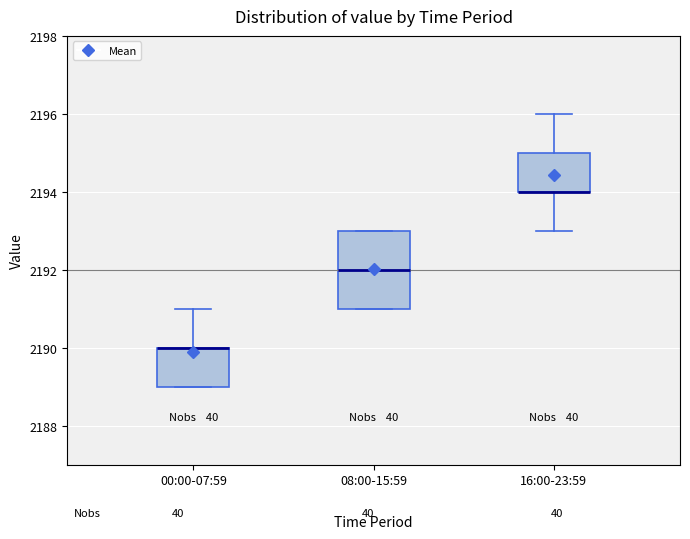

Reading left to right, transcribe this box plot: for each box, give where its median line is, the range the box spans, and where its two whiskers end, as read against the y-axis. The values are not printed on the chart, so give them approximately, as read against the axis.

00:00-07:59: median 2190 (drawn on the box's upper edge), box 2189 to 2190, whiskers 2189 to 2191
08:00-15:59: median 2192, box 2191 to 2193, whiskers 2191 to 2193
16:00-23:59: median 2194 (drawn on the box's lower edge), box 2194 to 2195, whiskers 2193 to 2196